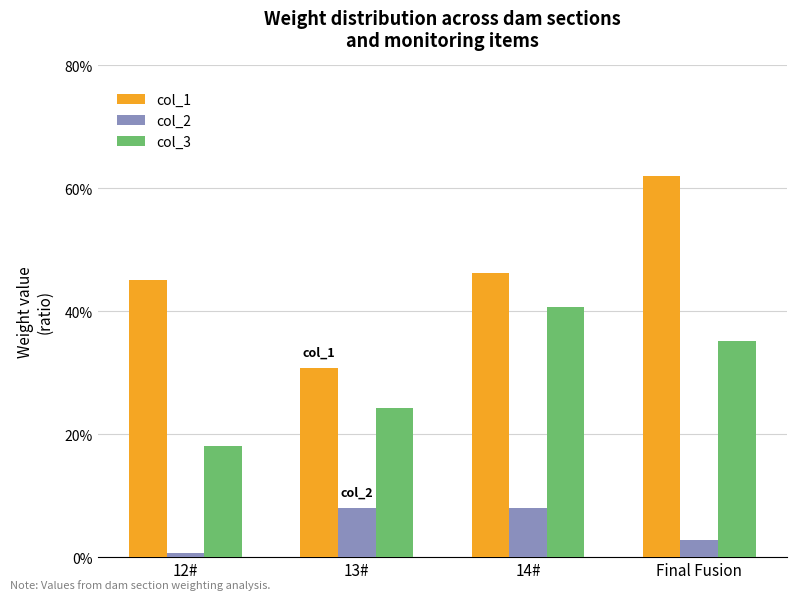

Reading left to right, list all the values displayed in this chart.

col_1: 12#=0.5	13#=0.3	14#=0.5	Final Fusion=0.6
col_2: 12#=0.0	13#=0.1	14#=0.1	Final Fusion=0.0
col_3: 12#=0.2	13#=0.2	14#=0.4	Final Fusion=0.4